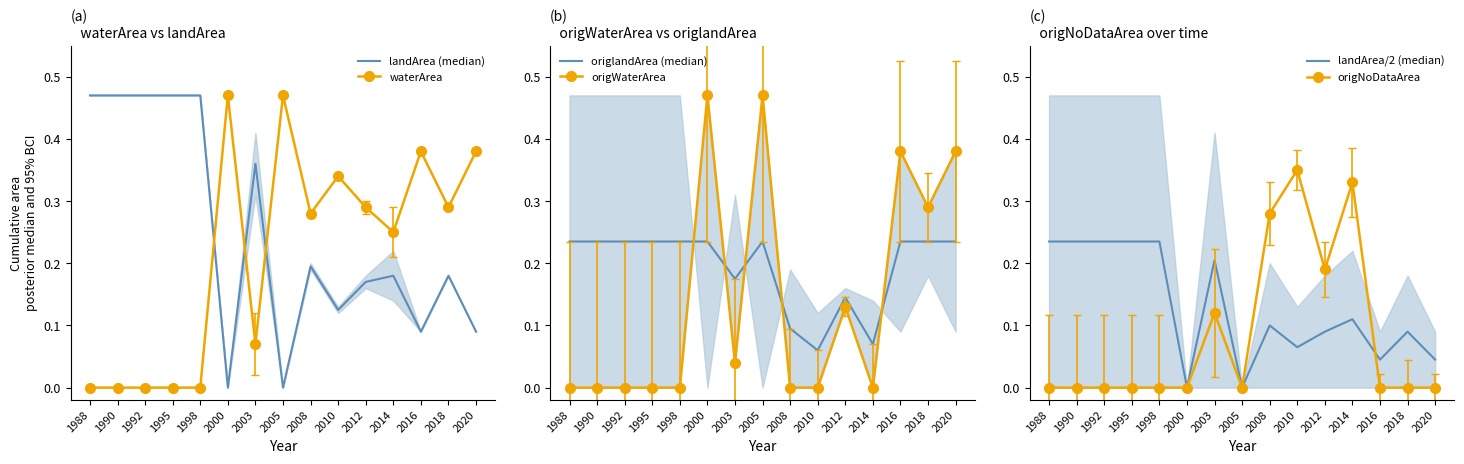

What is the difference between the second highest and minimum values in the origlandArea (median) series?

0.2